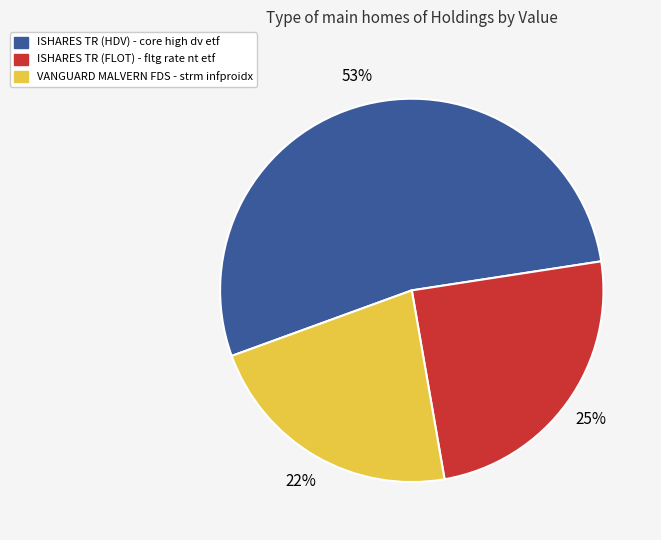

Is there any slice that represents more than half of the pie?

Yes